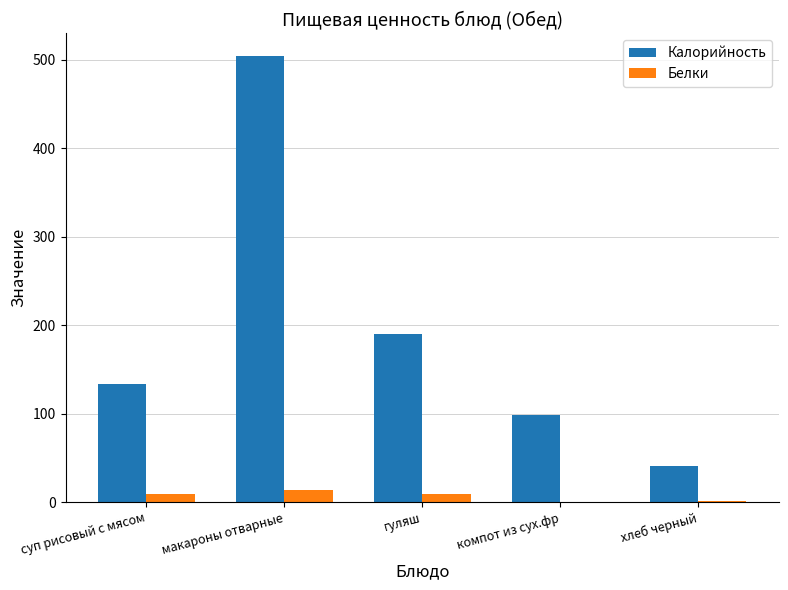

Is it true that Калорийность equals 136.6 at компот из сух.фр?

False